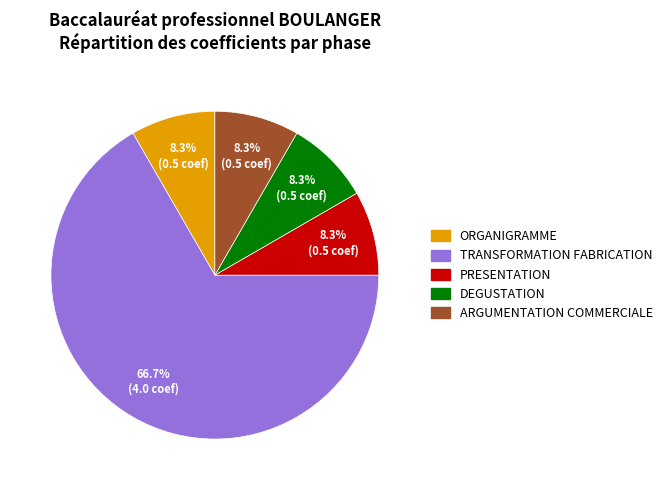

How much of the chart is everything except ARGUMENTATION COMMERCIALE?

91.7%